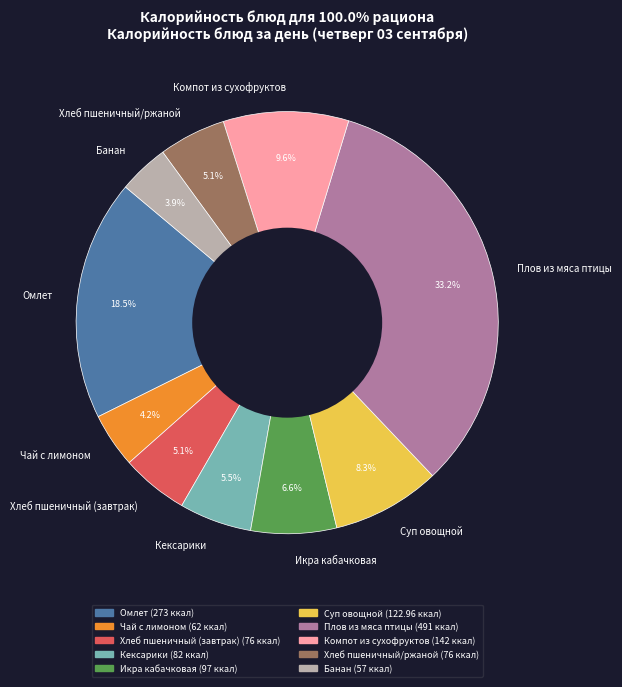

How many segments does this pie chart have?

10